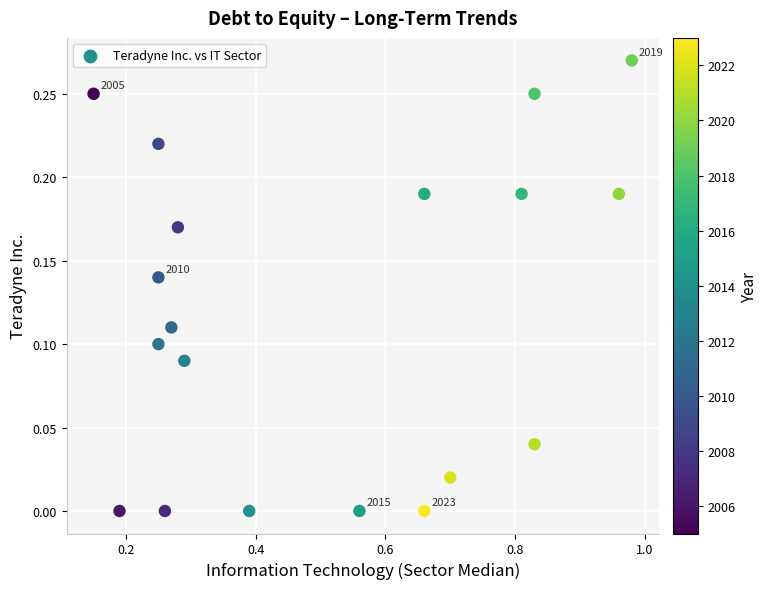

What is the range of X values (max minus min)?

0.8